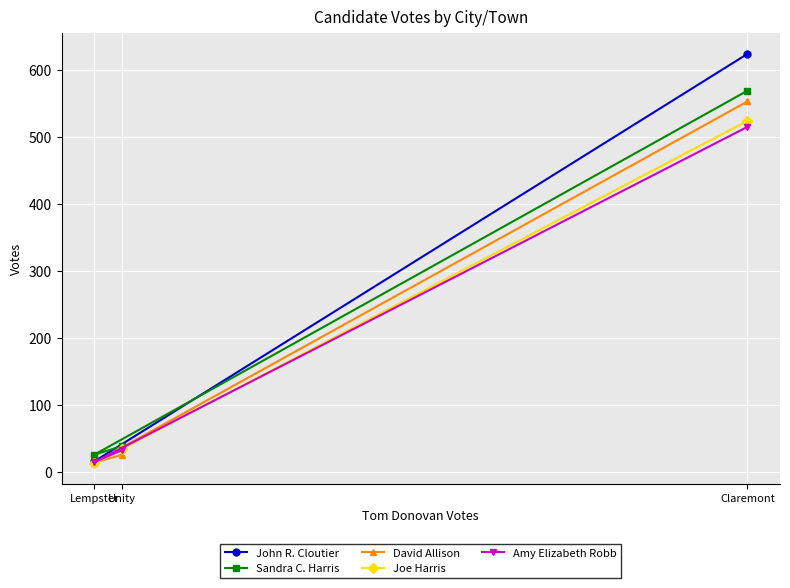

The David Allison series shows 359 at Claremont. True or false?

False